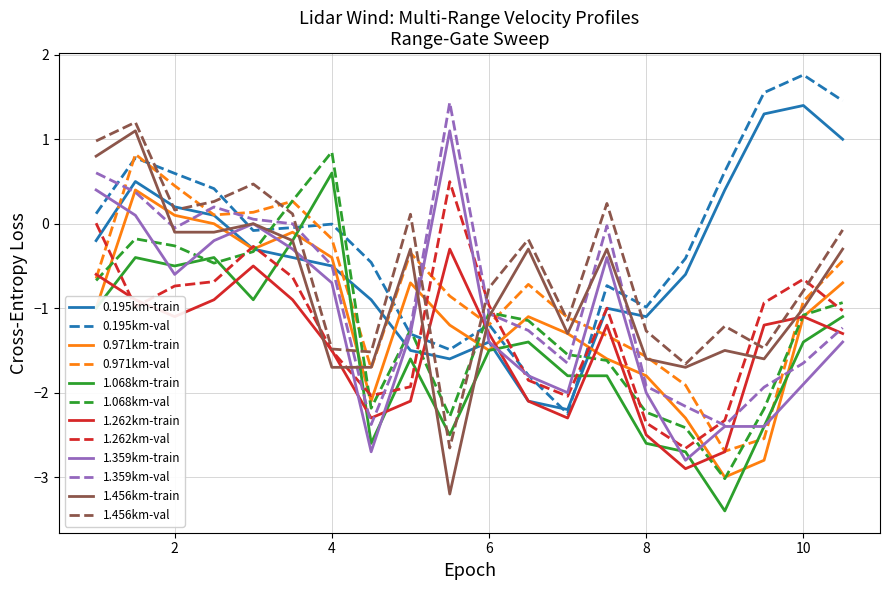

Does the chart display data point markers on the line(s)?

No